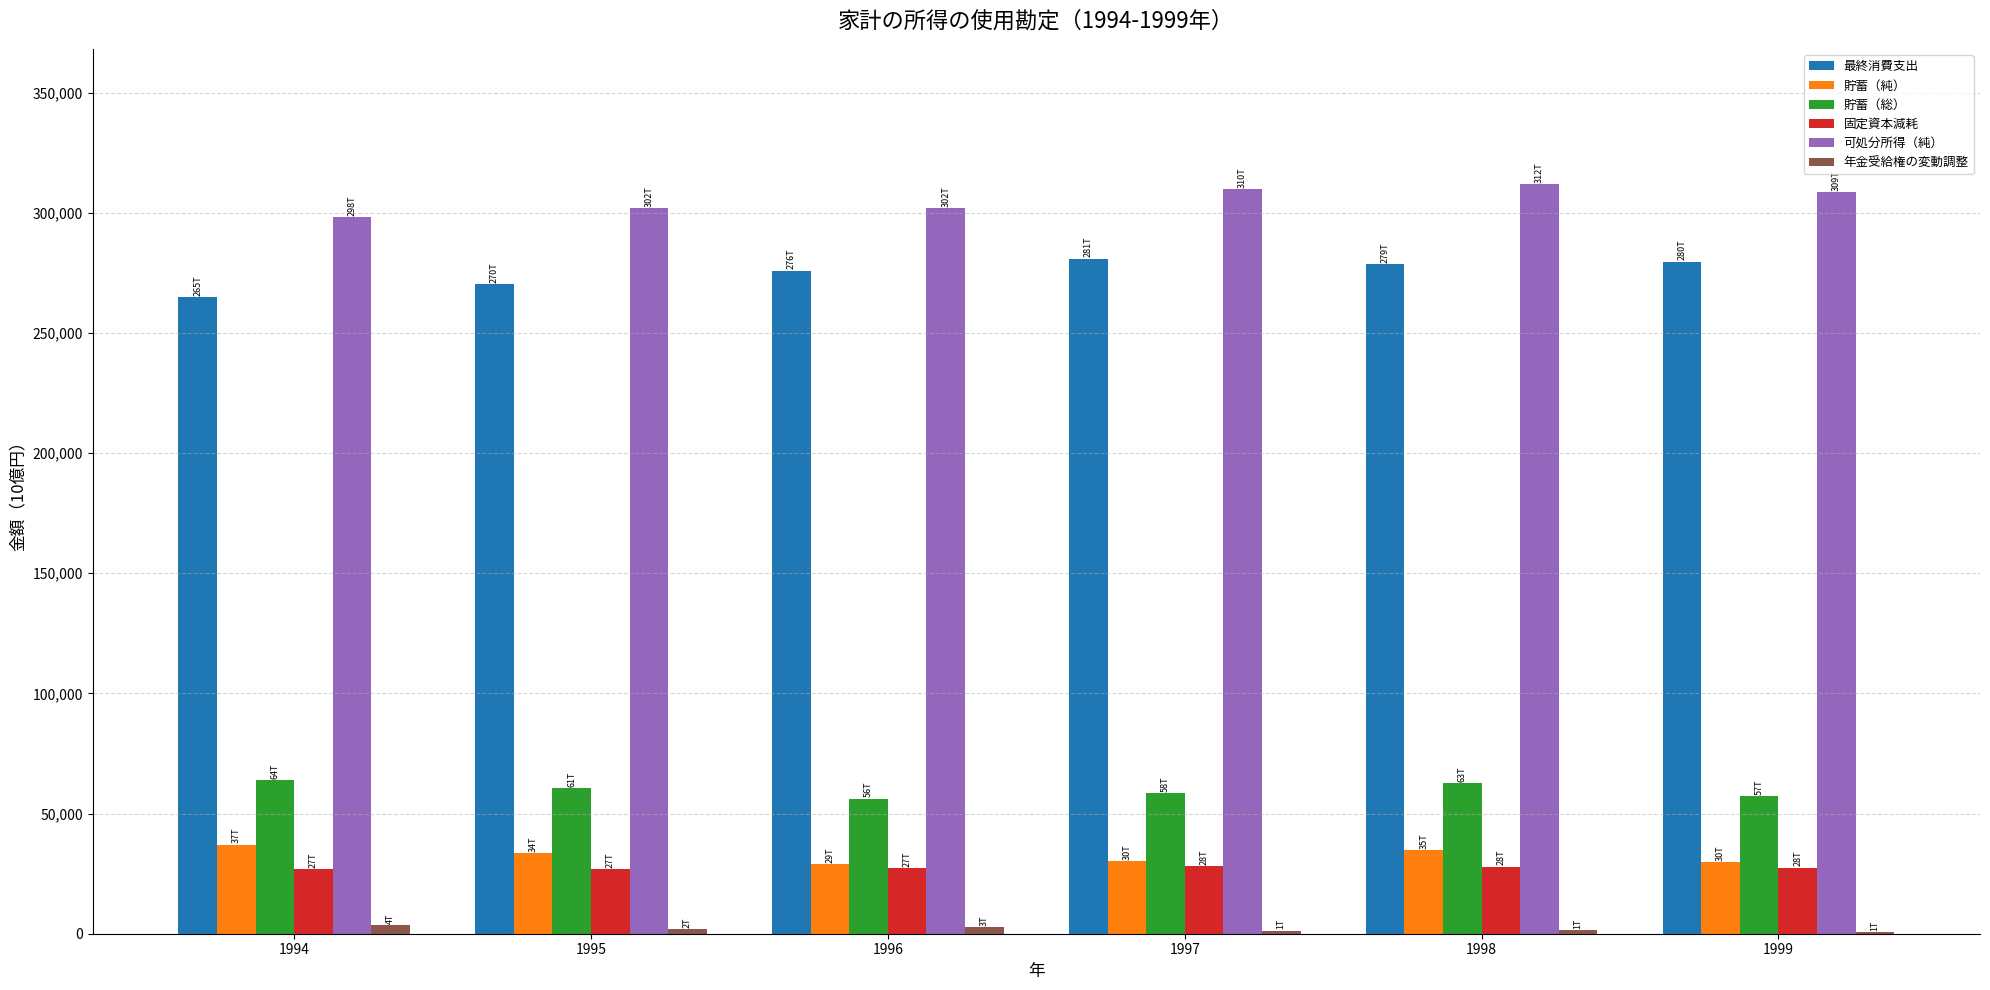

How many data points does each series have?

6